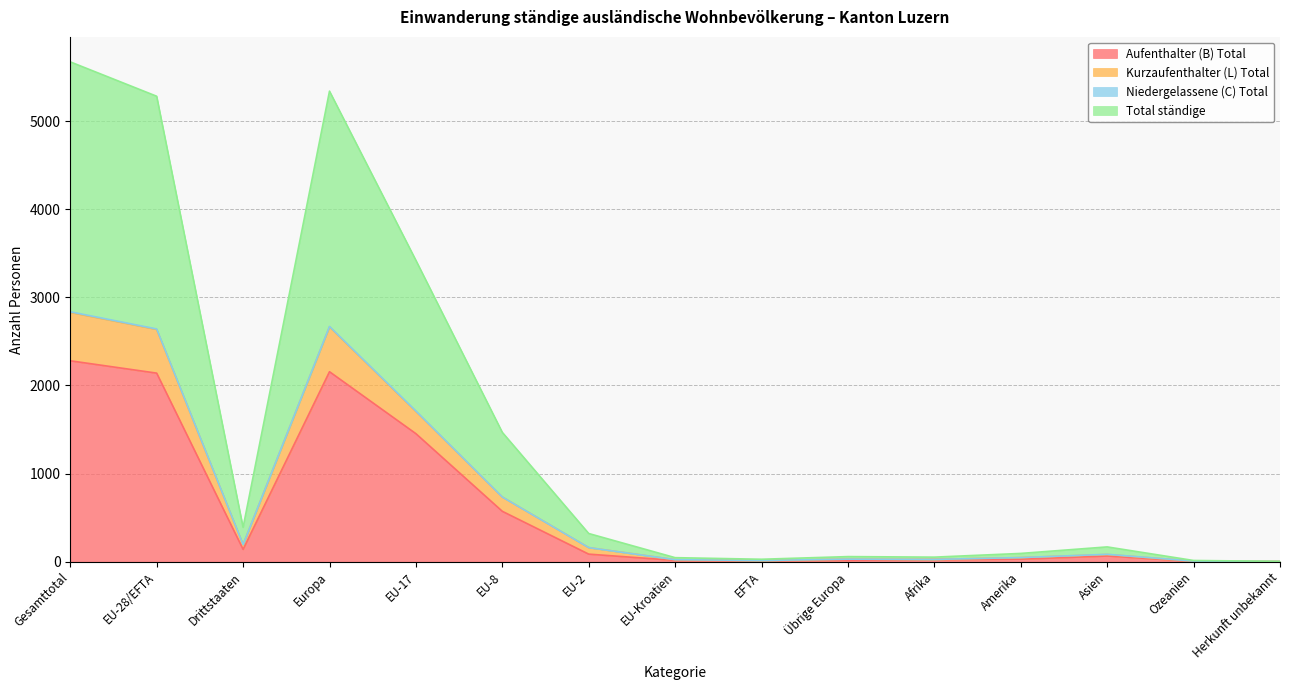

True or false: Aufenthalter (B) Total has a value of 3801 at Europa.

False